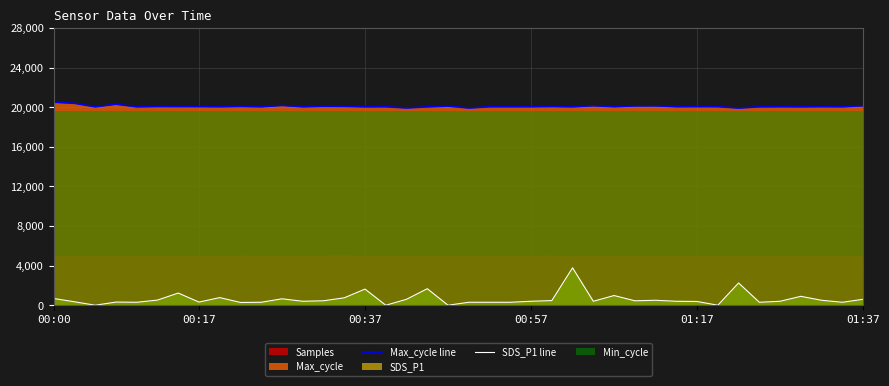

Does the chart display data point markers on the line(s)?

No